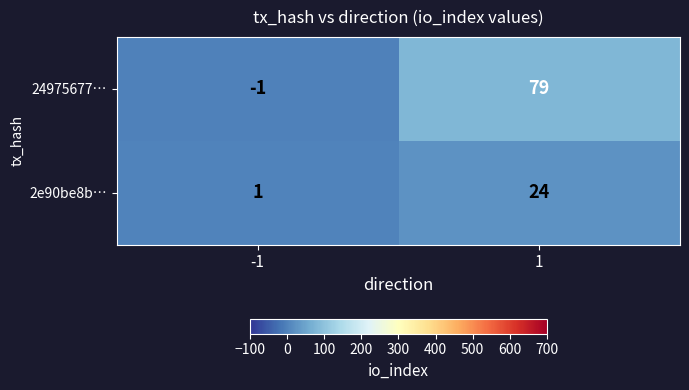

Which series changed the most between -1 and 1?

24975677…